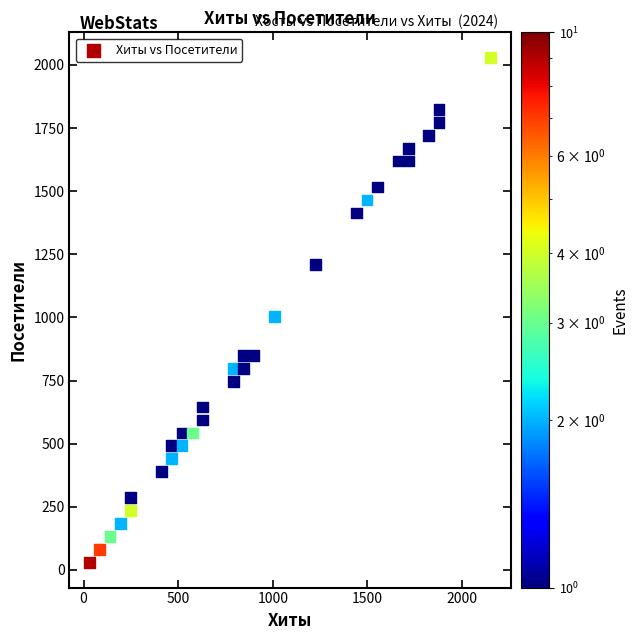

What Y value in the scatter plot is closest to 1029?

1003.9